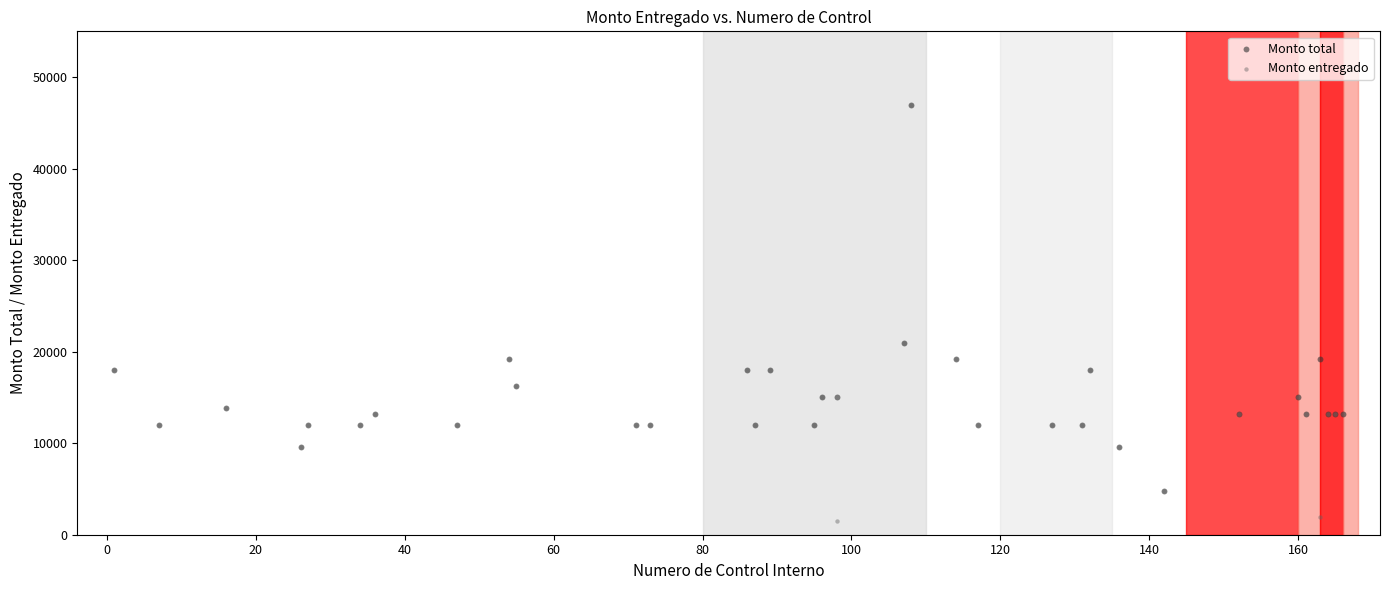

What are all the series names shown in the legend?

Monto total, Monto entregado